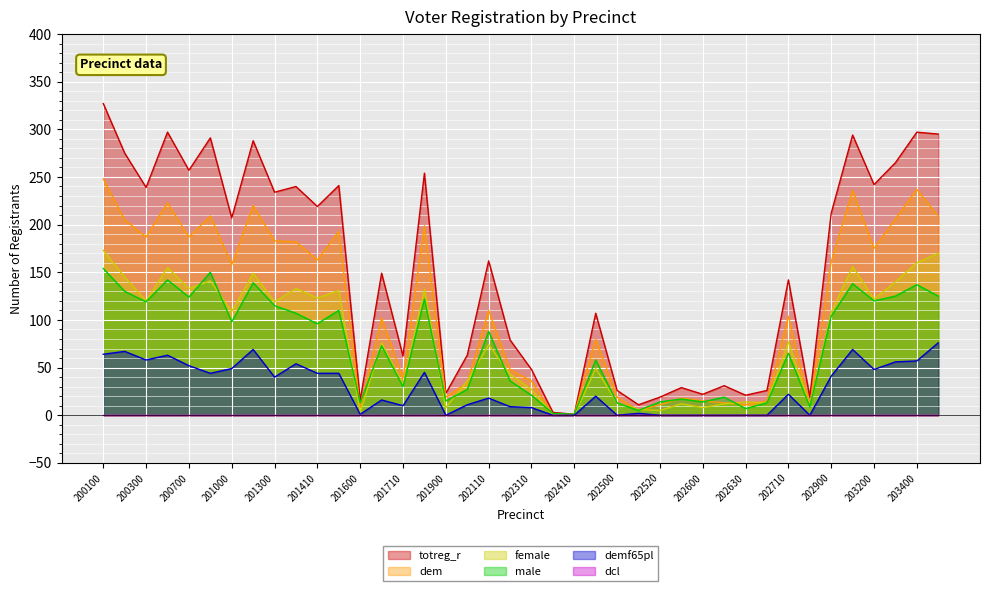

What is the difference between the second highest and minimum values in the female series?

170